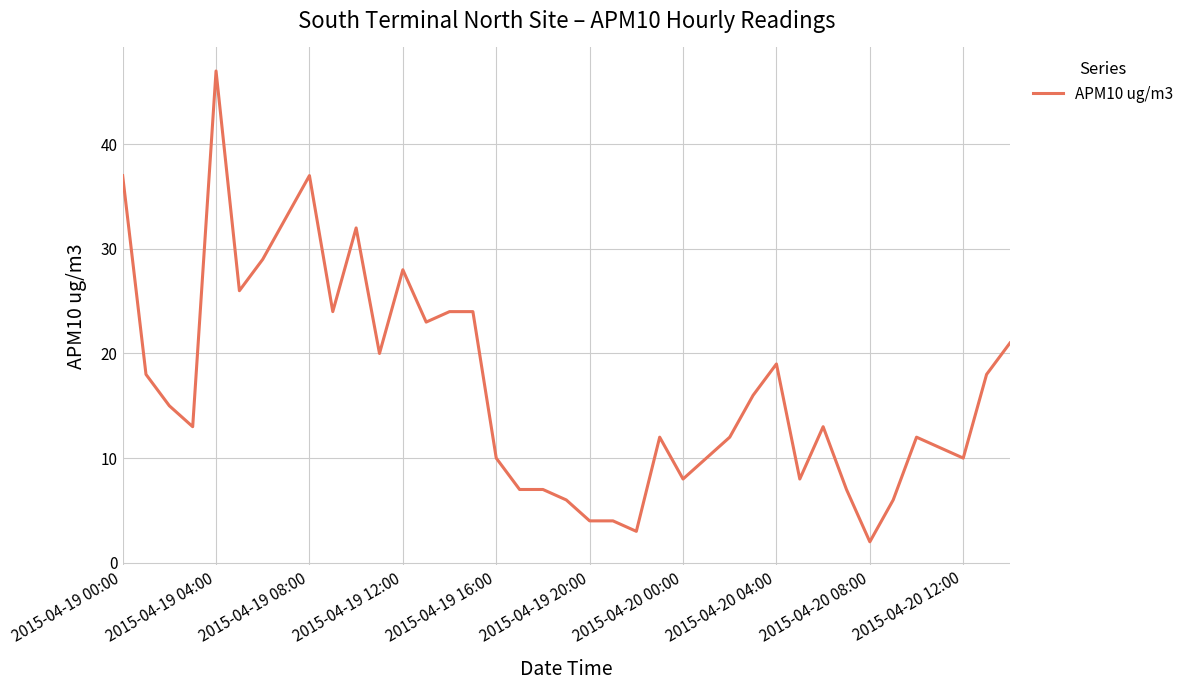

What is the greatest value displayed?

47